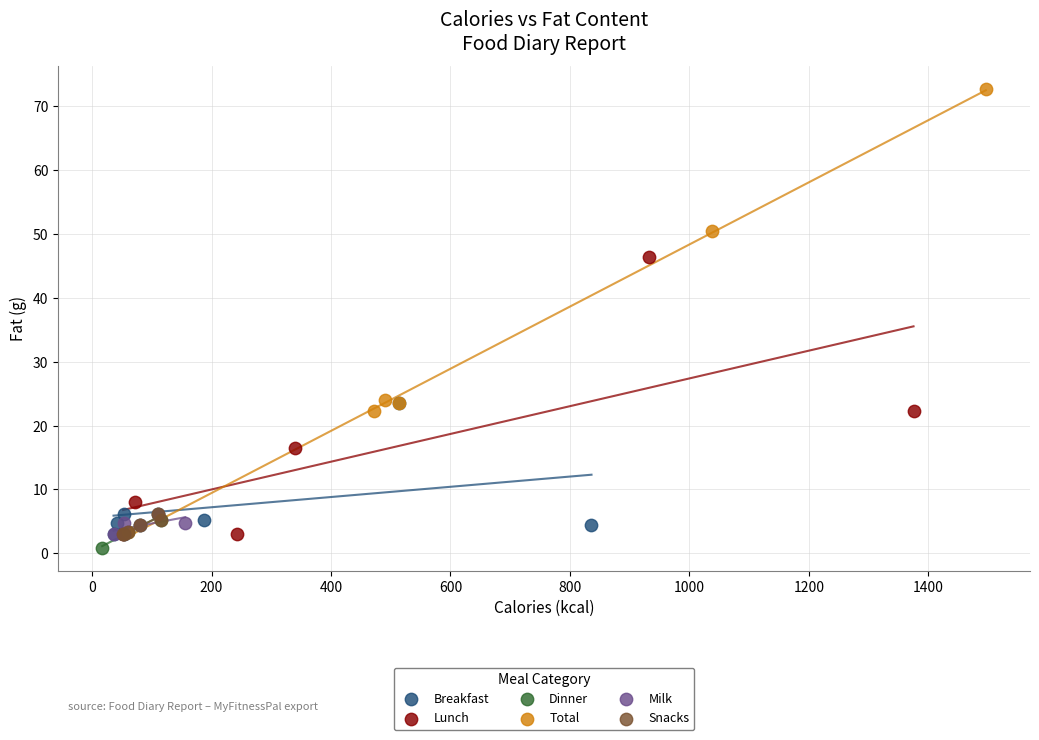

Which series has the widest spread of Y values?

Total